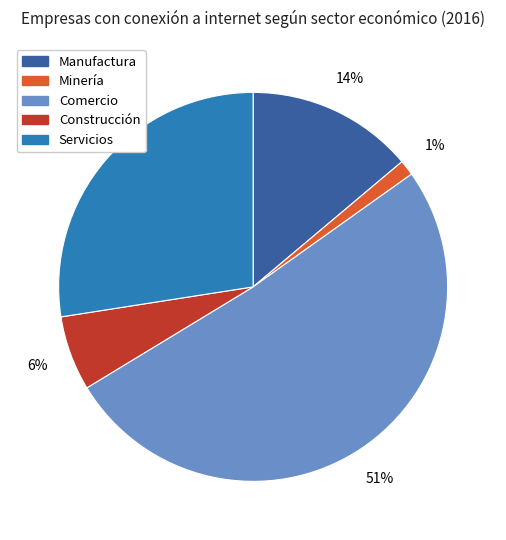

The Comercio slice represents 51% of the pie. True or false?

True